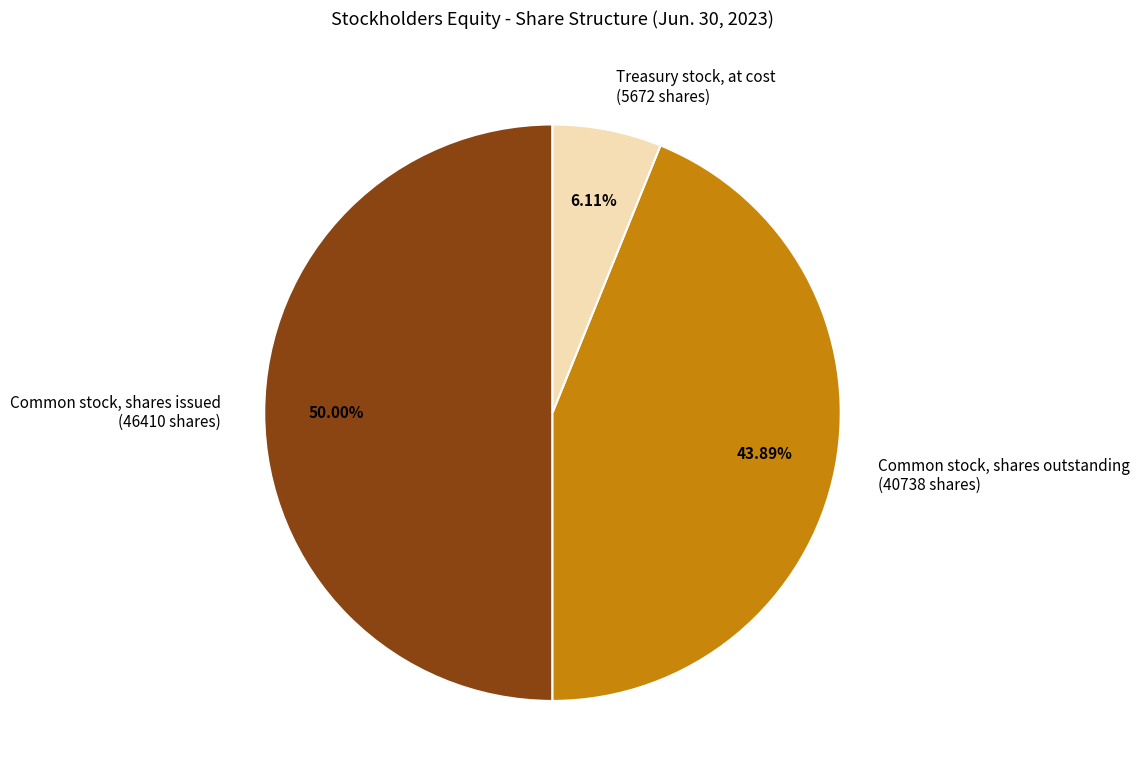

Does Common stock, shares outstanding account for over 50% of the chart?

No